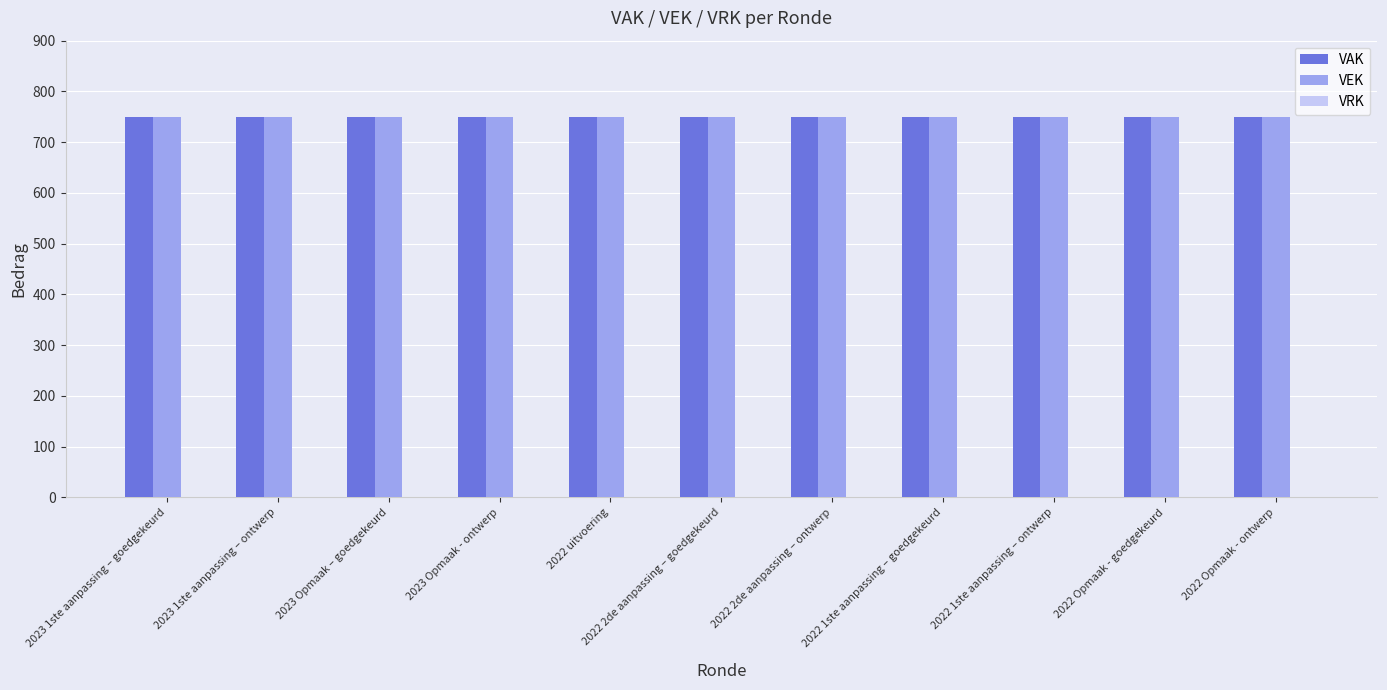

What is the greatest value displayed?

750